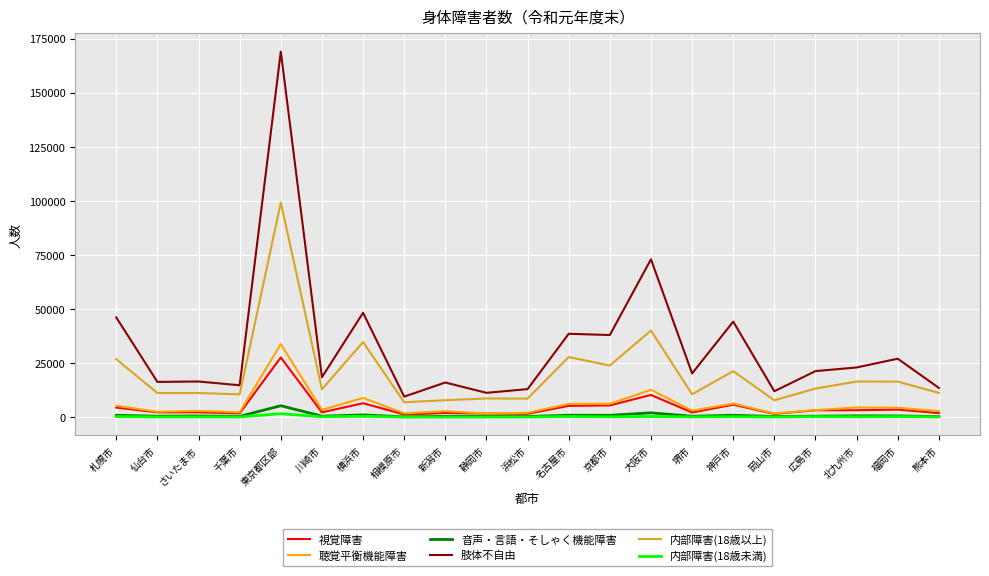

True or false: 内部障害(18歳以上) has a value of 17729 at 熊本市.

False